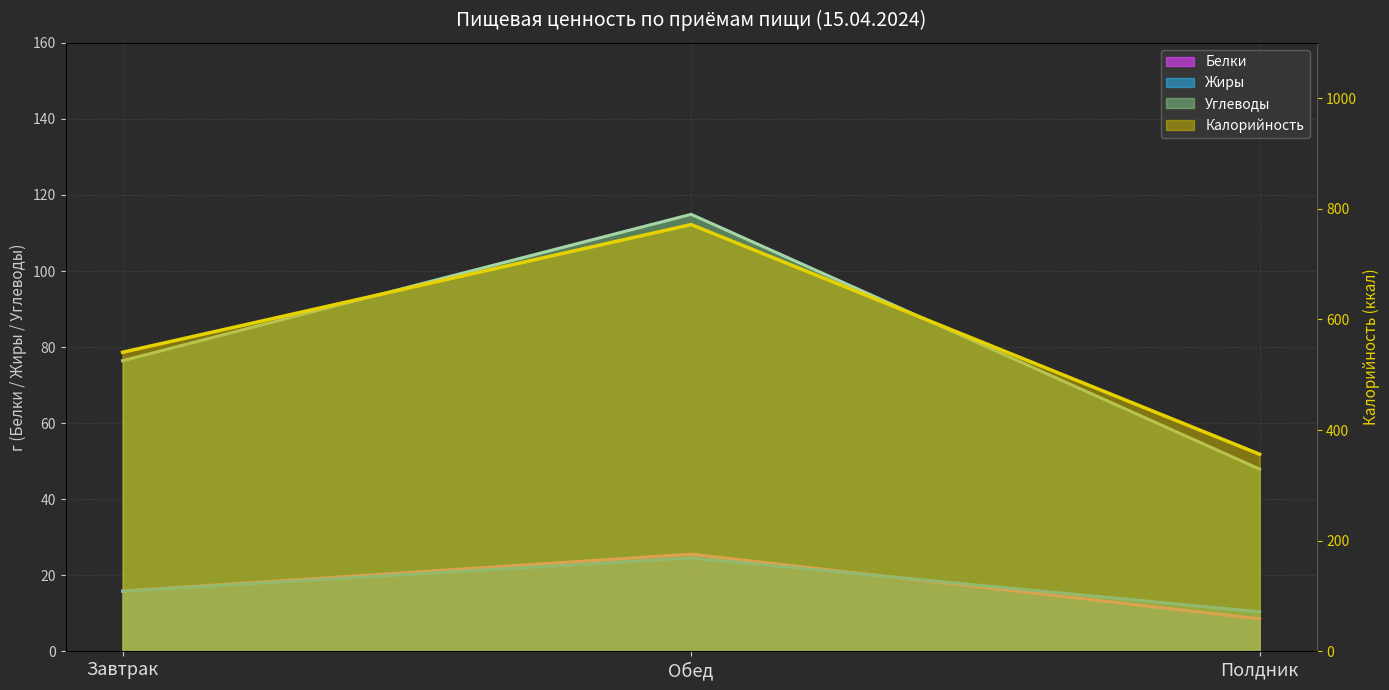

At which label does Белки (линия) first exceed 15?

Завтрак